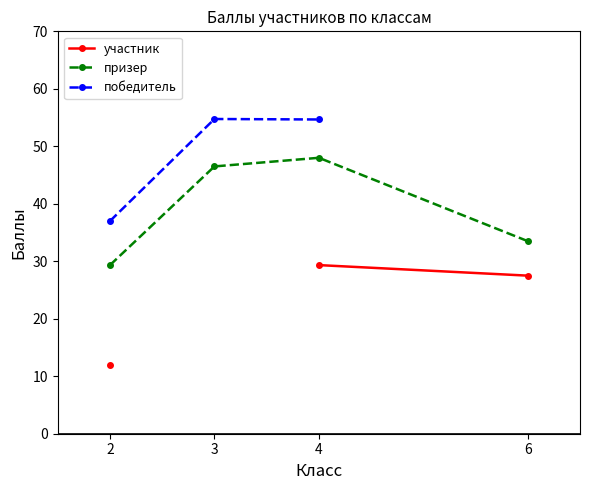

List the labels in order of призер value, smallest first.

2, 6, 3, 4